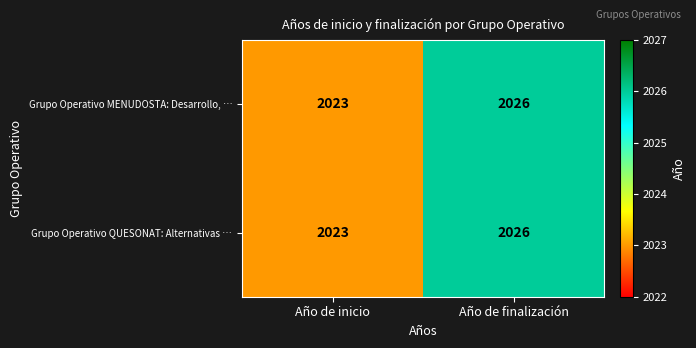

What is the approximate value of Grupo Operativo MENUDOSTA: Desarrollo, … at Año de finalización?

2026